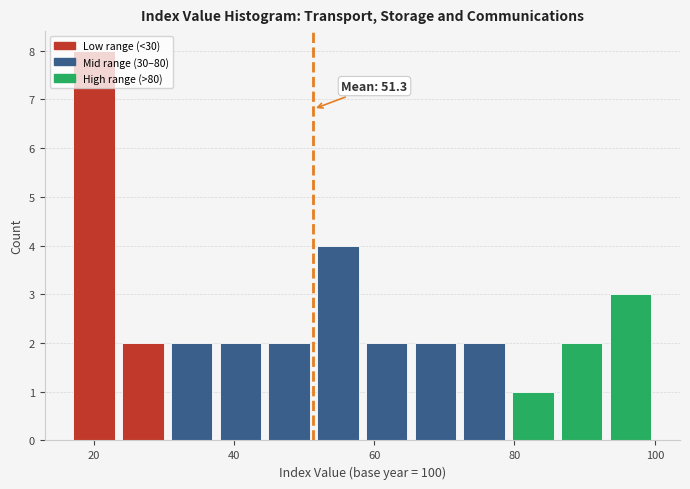

Read against the x-axis, roughly where is the centre of the tallest bar?

20